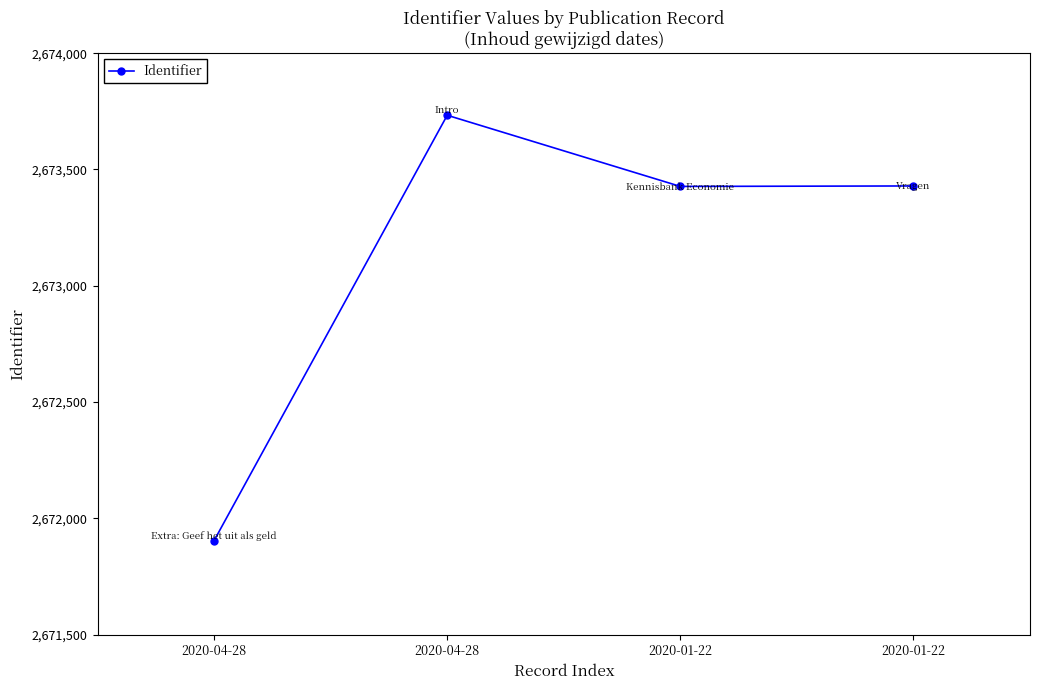

What is the difference between the maximum and minimum values?

1829